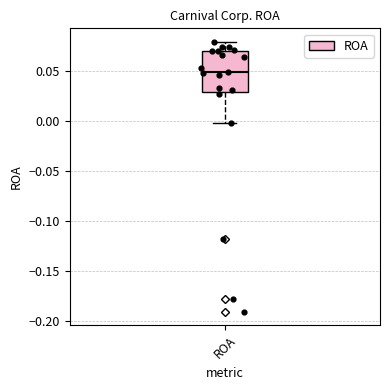

Transcribe this box plot: give where the median line is, the range the box spans, and where the two whiskers end, as read against the y-axis. The values are not printed on the chart, so give them approximately, as read against the axis.

median 0.05, box 0.03 to 0.07, whiskers 0.00 to 0.08